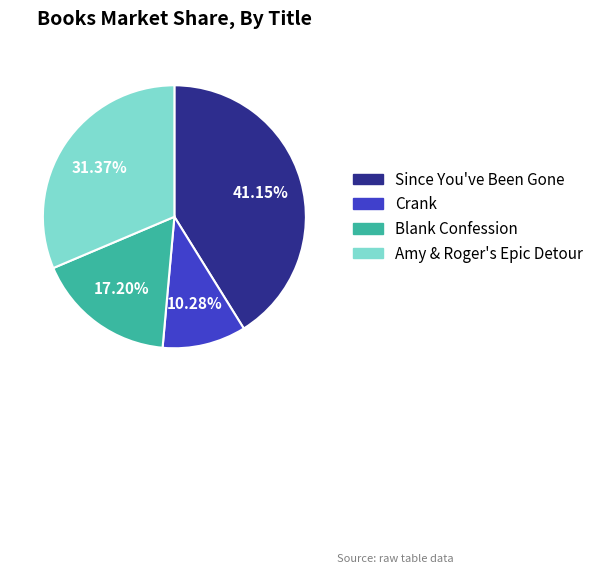

How many segments does this pie chart have?

4